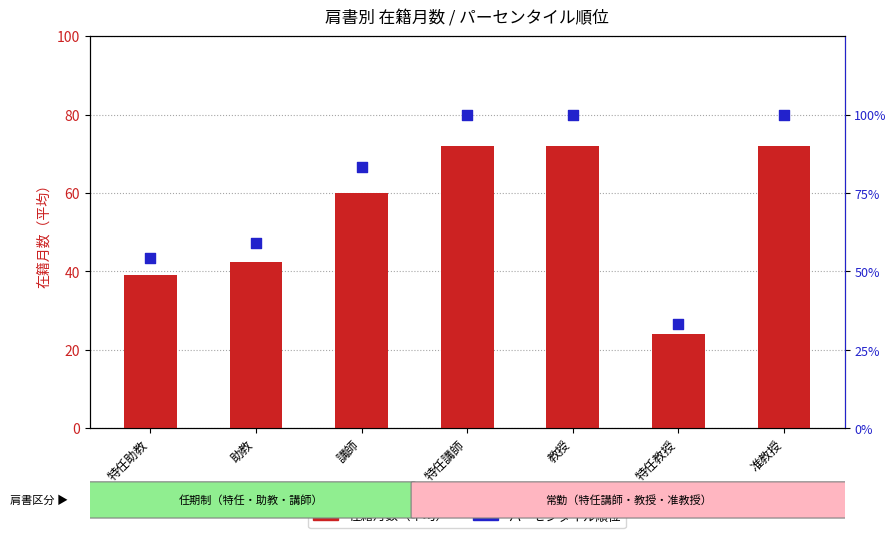

Is the value of 在籍月数 at 特任教授 greater than the value of パーセンタイル順位 at 講師?

No